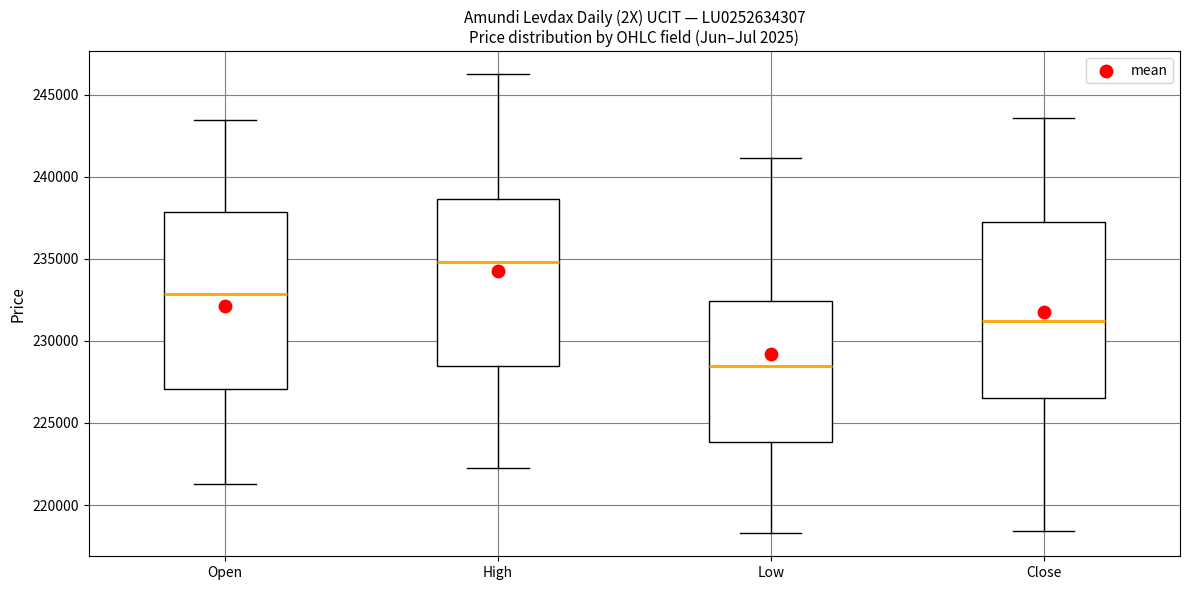

Which box's median line is the lowest?

Low